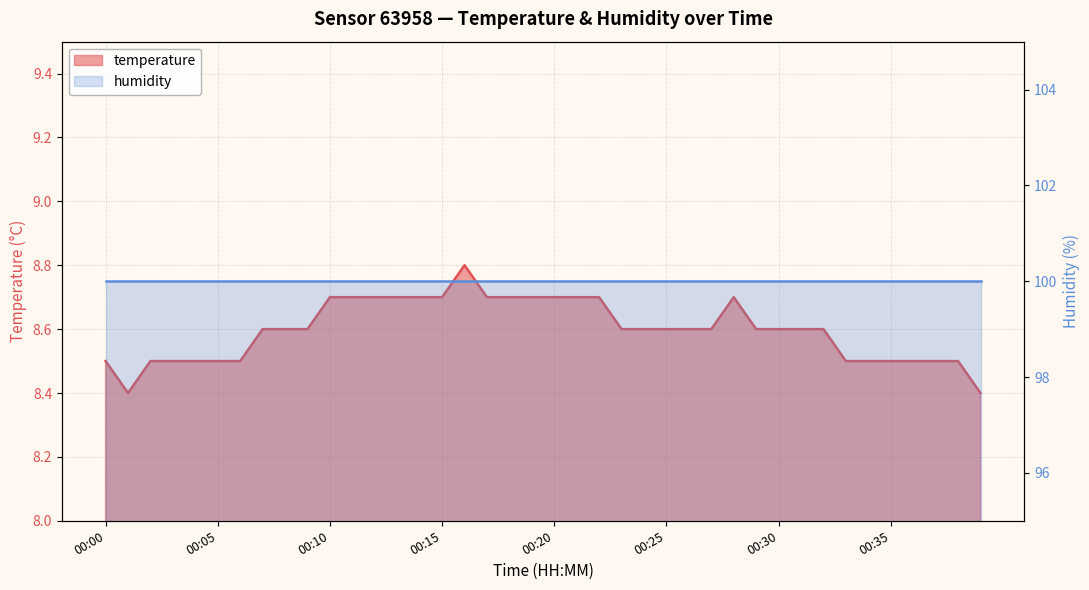

The value at 00:29 is 4.8. True or false?

False